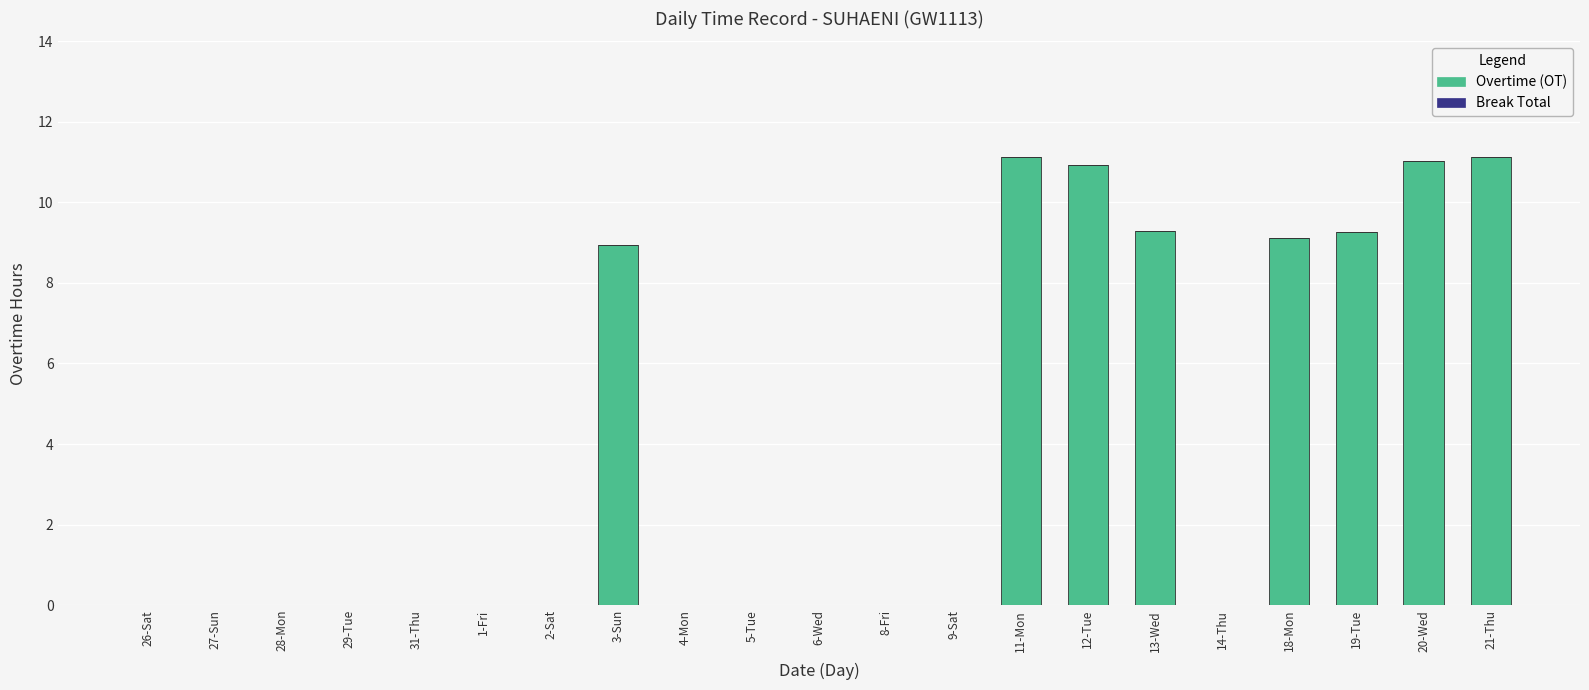

True or false: the data shows 3.3 at 13-Wed.

False